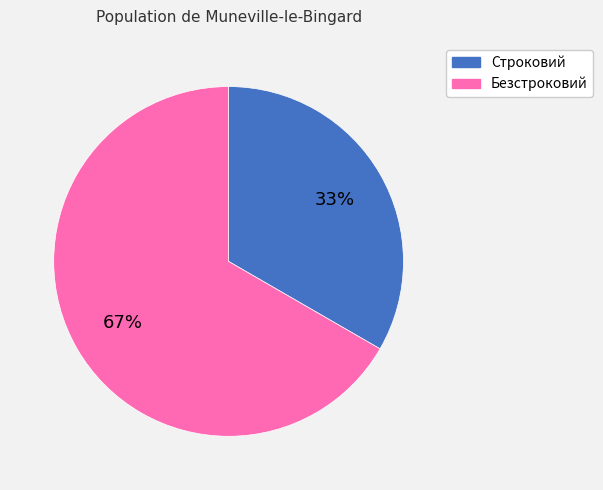

What percentage is the Безстроковий slice, to the nearest percent?

67%